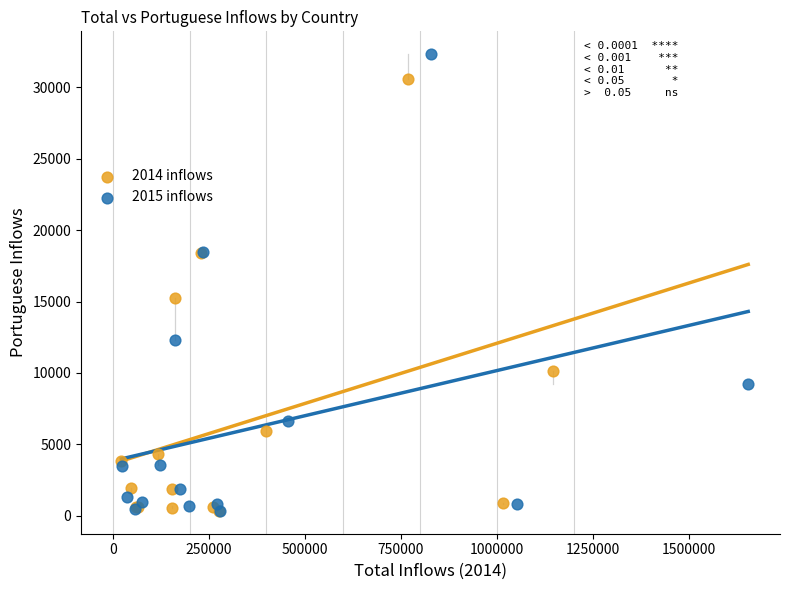

Which series reaches the maximum Y coordinate?

2015 inflows